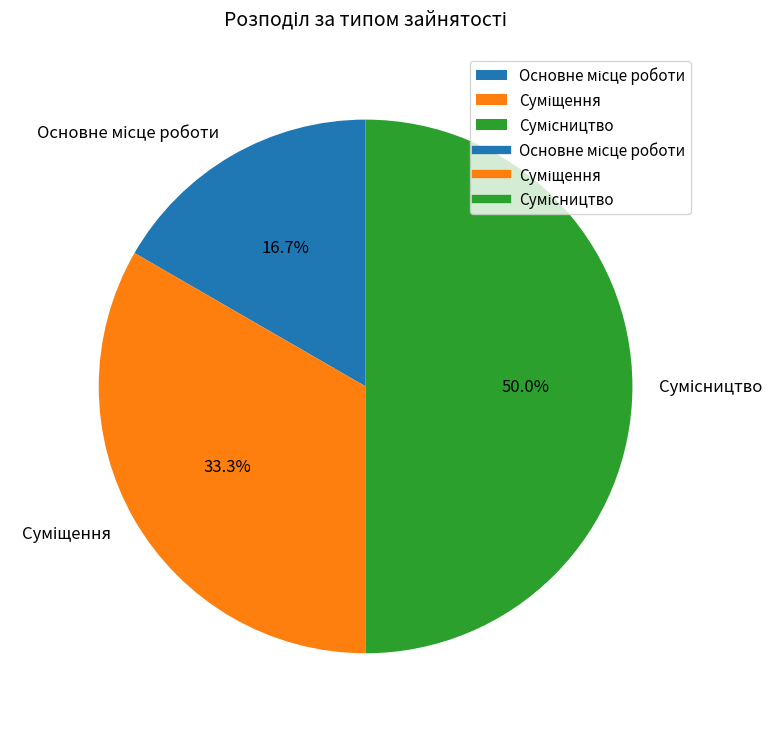

Count the number of slices in the pie.

3